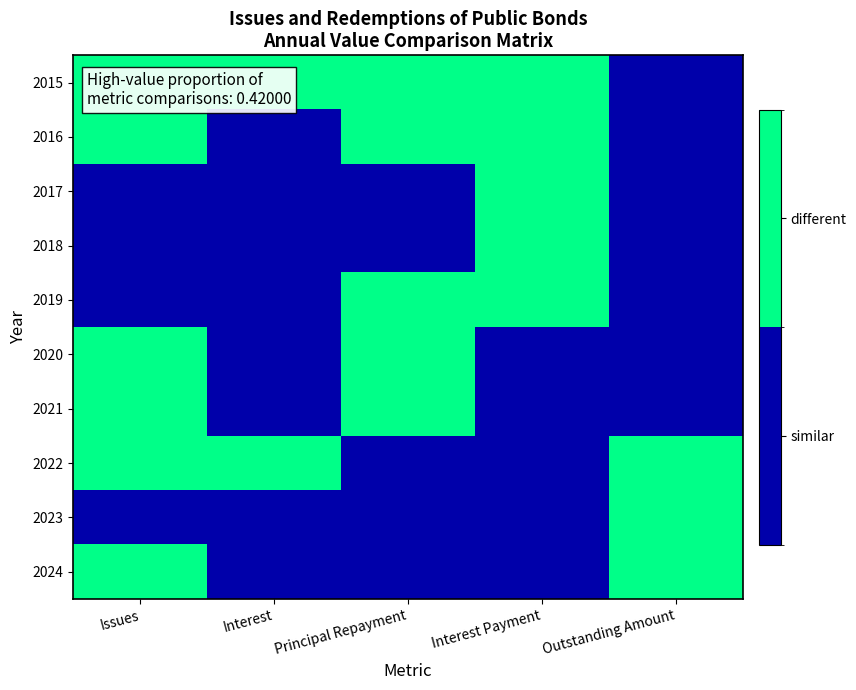

Which category has the lowest value across all series?

Outstanding Amount